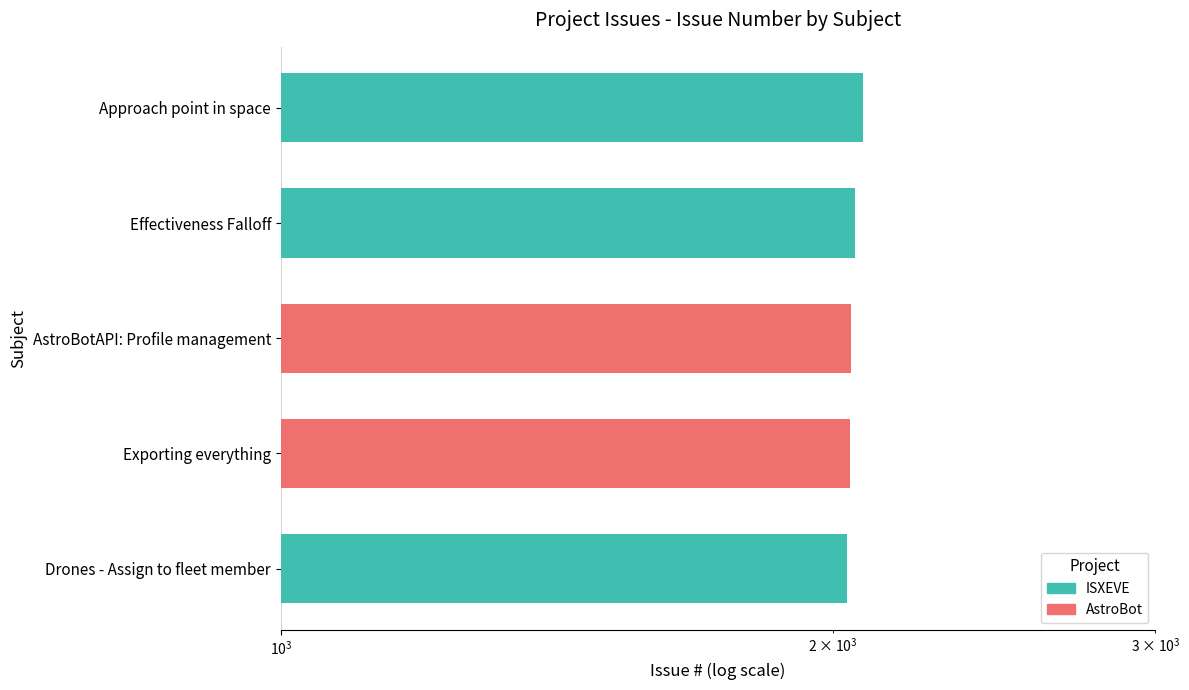

What is the change in value from Approach point in space to Exporting everything?

-32